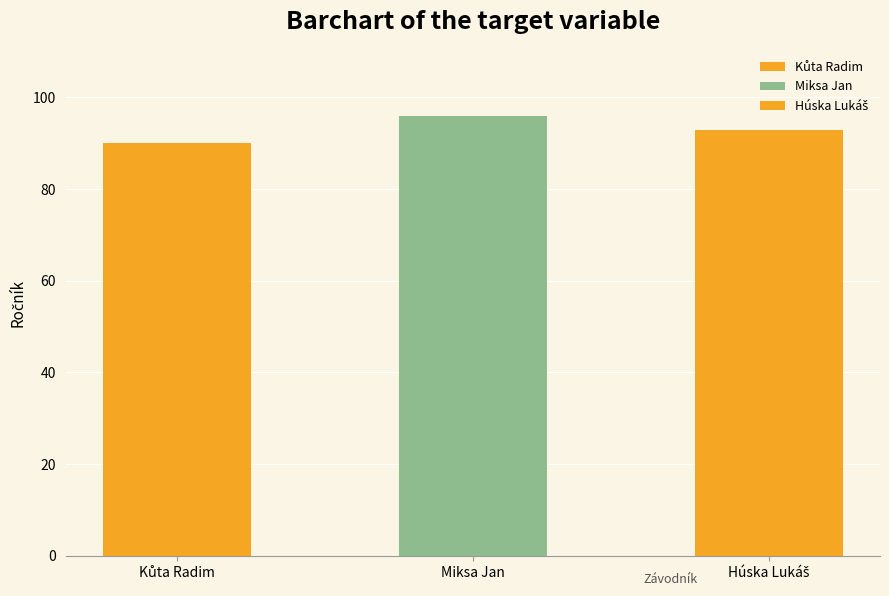

Count the values in the range 90 to 96.

3